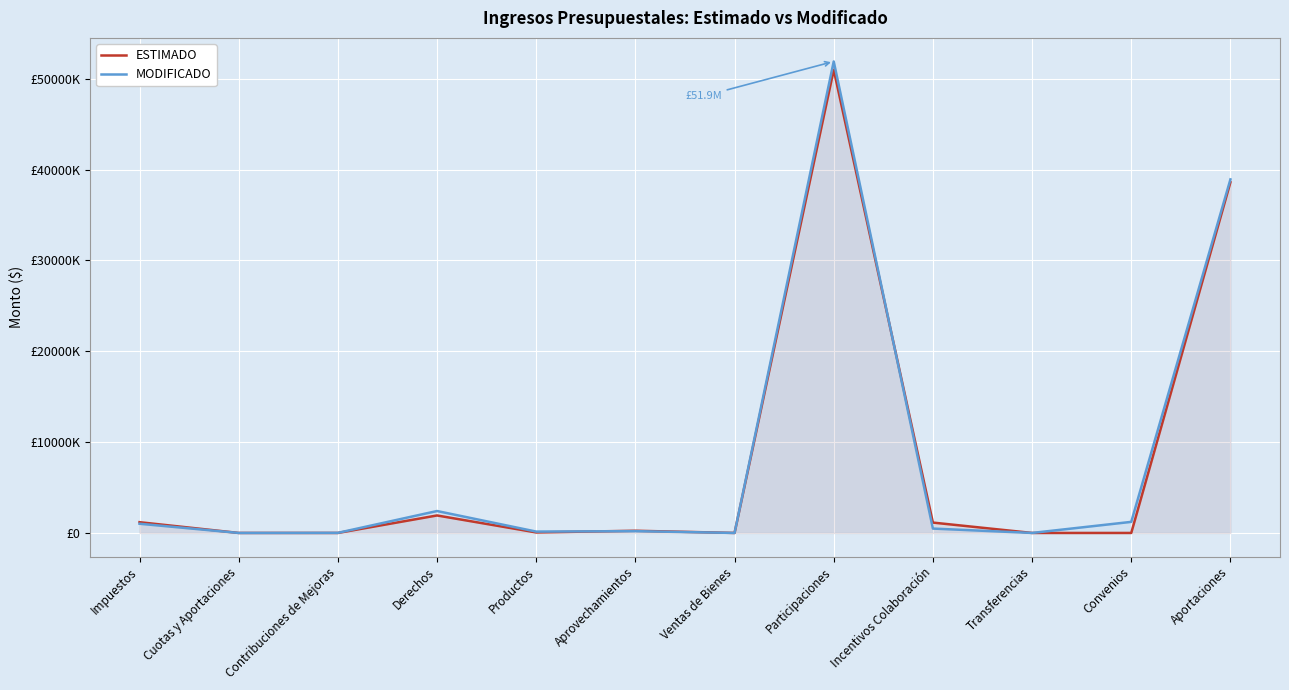

Rank the categories by MODIFICADO value from highest to lowest.

Participaciones, Aportaciones, Derechos, Convenios, Impuestos, Incentivos Colaboración, Aprovechamientos, Productos, Contribuciones de Mejoras, Cuotas y Aportaciones, Ventas de Bienes, Transferencias